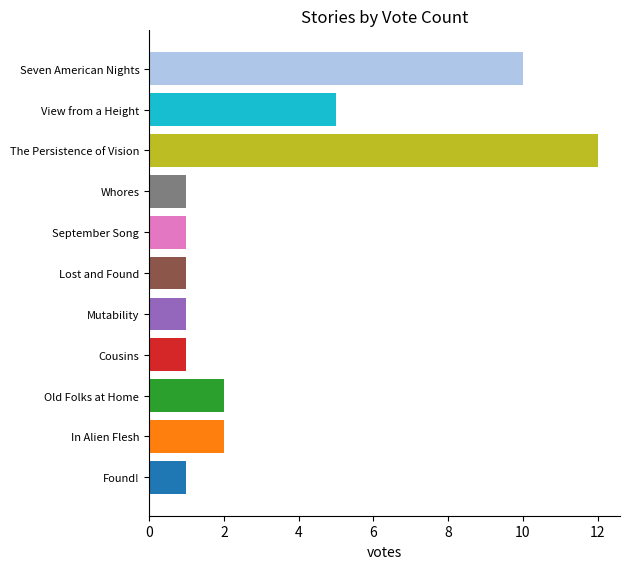

What is the minimum value shown in the chart?

1